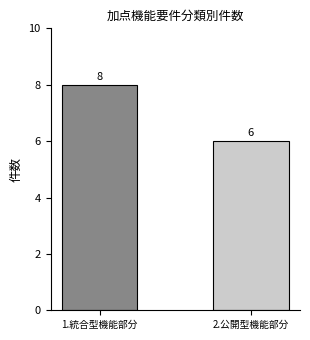

Reading left to right, extract all data points from this chart.

1.統合型機能部分=8	2.公開型機能部分=6